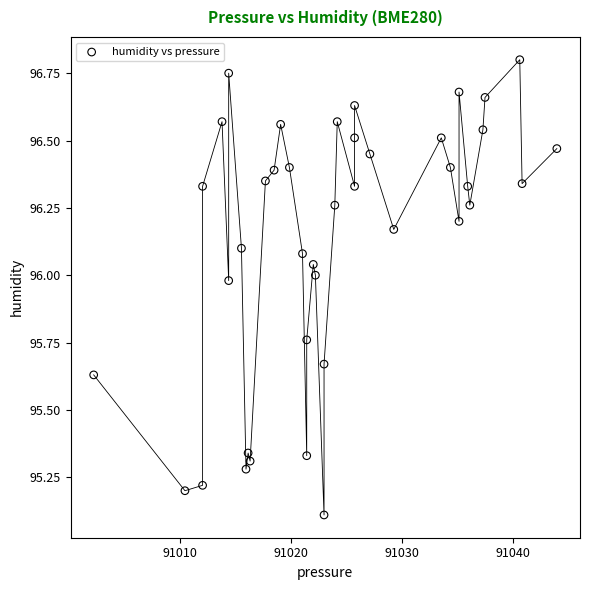

What Y value in the scatter plot is closest to 95?

95.1